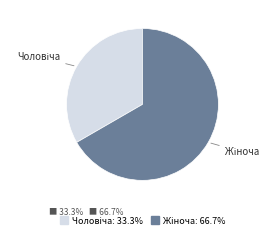

Does any single category account for the majority?

Yes